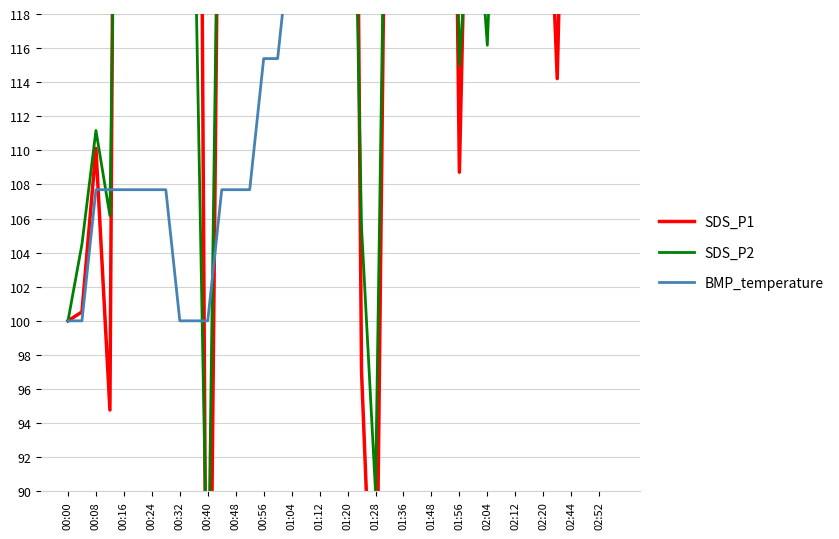

What is the label of the 24th point from the right?

01:04